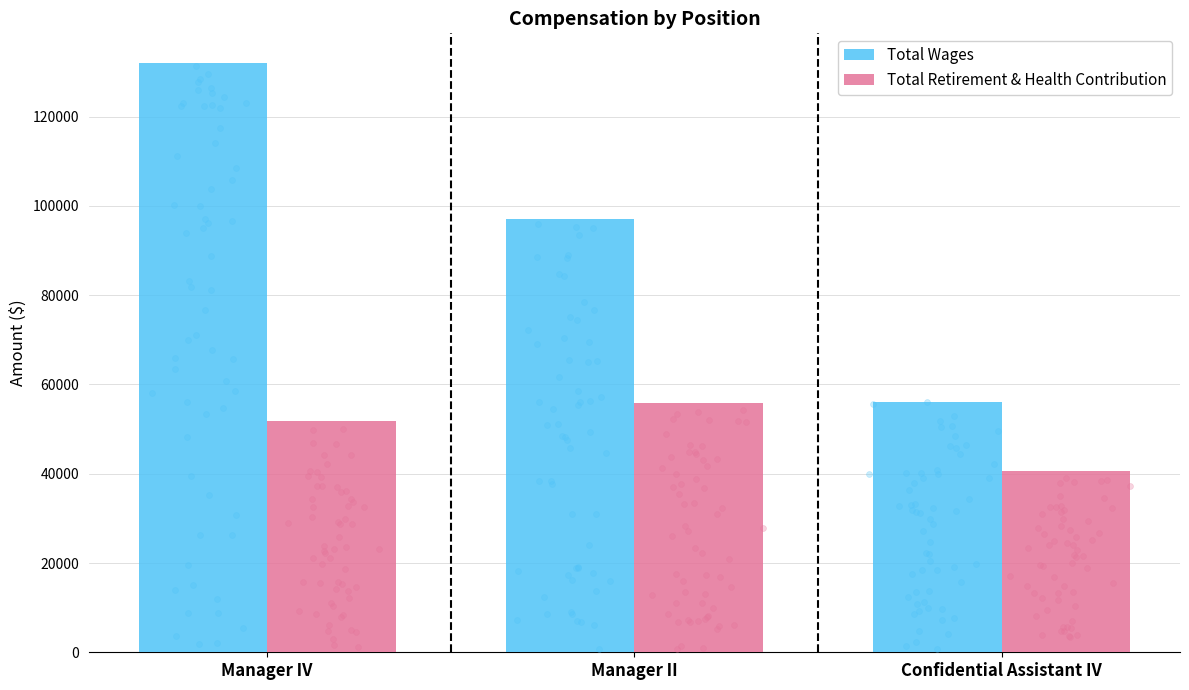

Which series contains the lowest Y value?

Total Retirement & Health Contribution